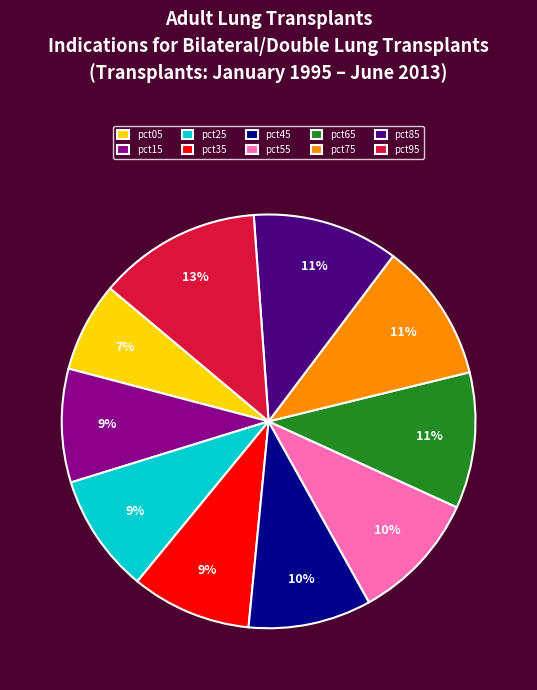

Do pct25 and pct65 together represent more than half of the pie?

No